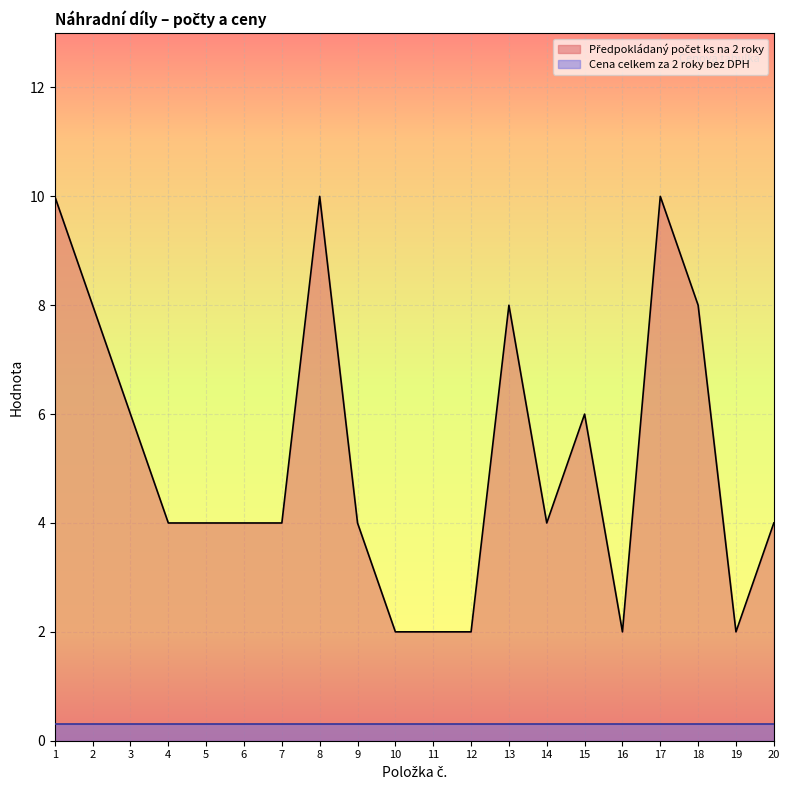

What is the sum of all values?

104